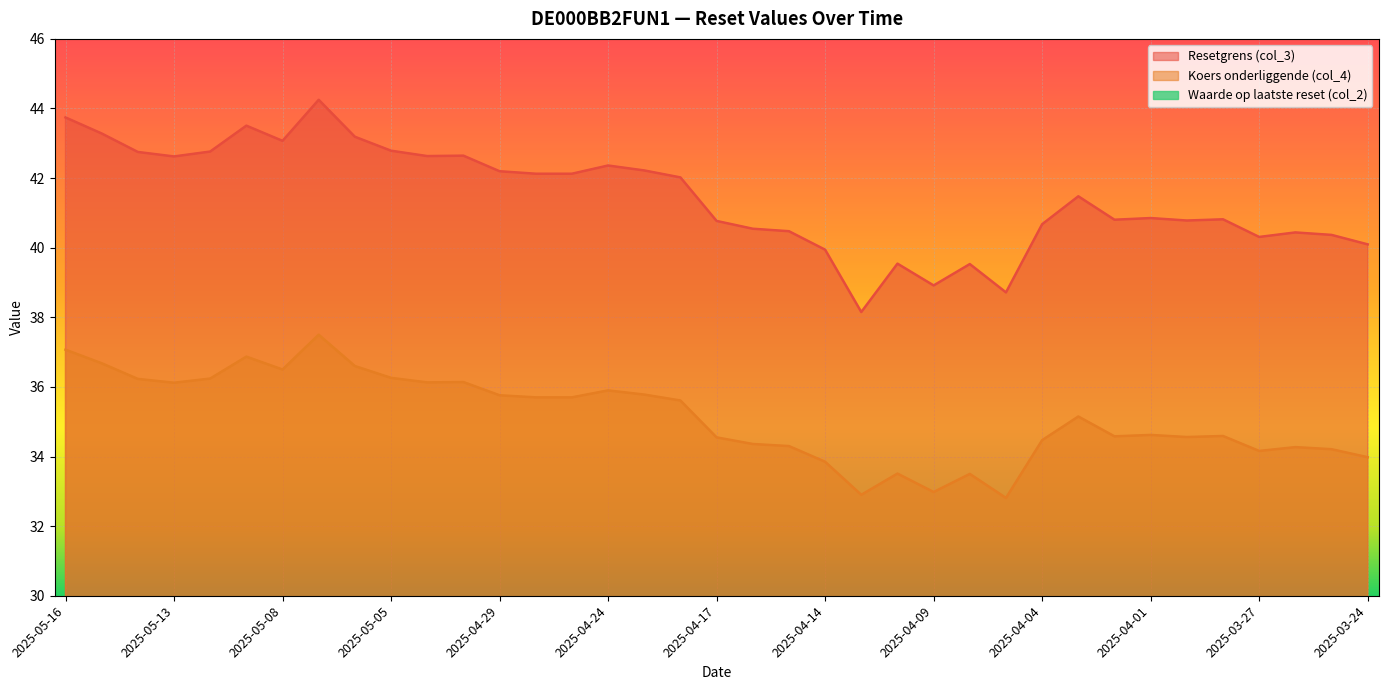

What is the difference between the maximum and minimum values in the Koers onderliggende (col_4) series?

4.7